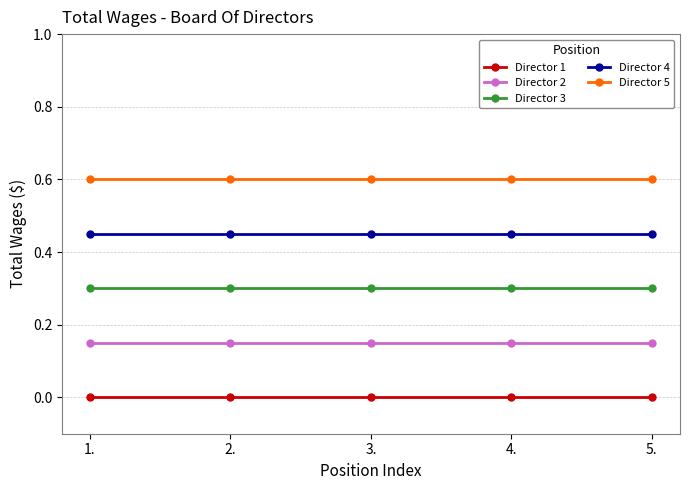

List the series in order of their peak value, highest first.

Director 5, Director 4, Director 3, Director 2, Director 1